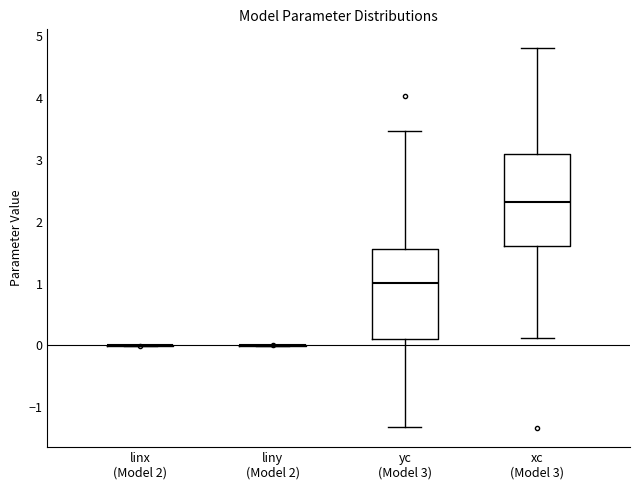

Where does the upper whisker of the box for yc (Model 3) end on the y-axis? The values are not printed on the chart, so give them approximately, as read against the axis.

3.5